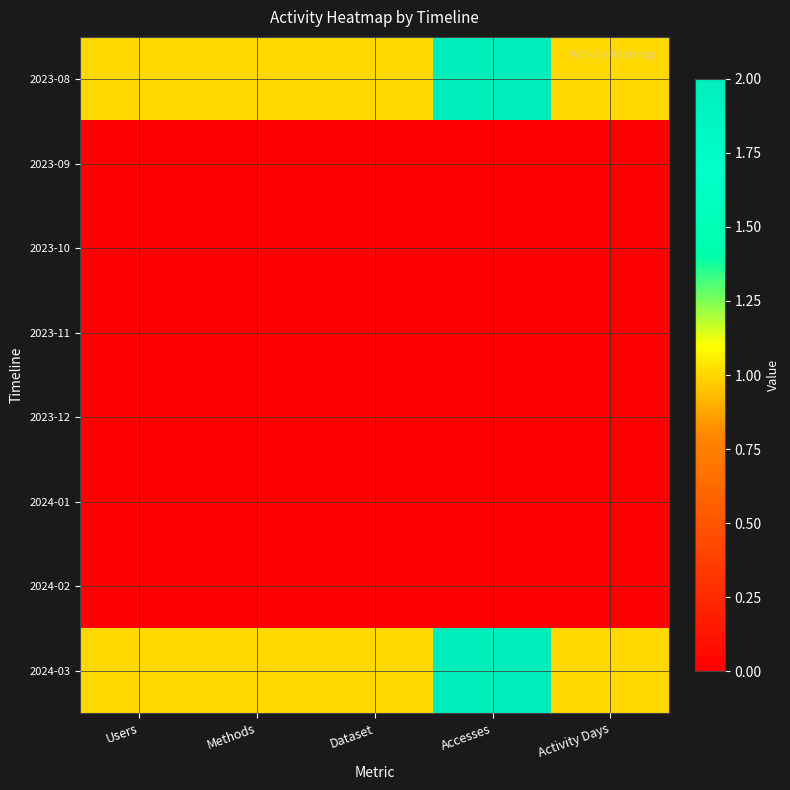

Reading right to left, transcribe all the data shown in this chart.

2023-08: Activity Days=1	Accesses=2	Dataset=1	Methods=1	Users=1
2023-09: Activity Days=0	Accesses=0	Dataset=0	Methods=0	Users=0
2023-10: Activity Days=0	Accesses=0	Dataset=0	Methods=0	Users=0
2023-11: Activity Days=0	Accesses=0	Dataset=0	Methods=0	Users=0
2023-12: Activity Days=0	Accesses=0	Dataset=0	Methods=0	Users=0
2024-01: Activity Days=0	Accesses=0	Dataset=0	Methods=0	Users=0
2024-02: Activity Days=0	Accesses=0	Dataset=0	Methods=0	Users=0
2024-03: Activity Days=1	Accesses=2	Dataset=1	Methods=1	Users=1